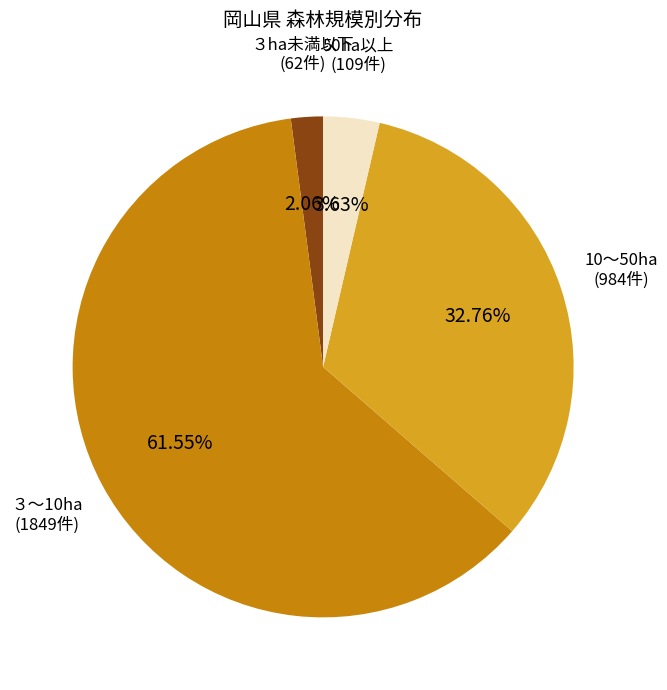

Is there any slice that represents more than half of the pie?

Yes